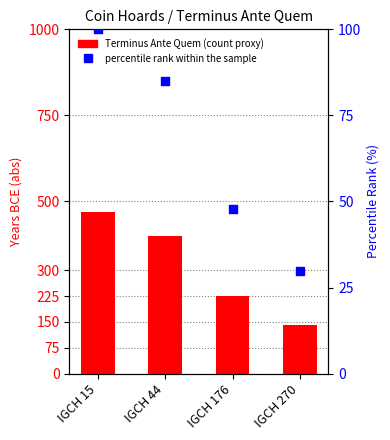

Which series contains the highest Y value?

Terminus Ante Quem